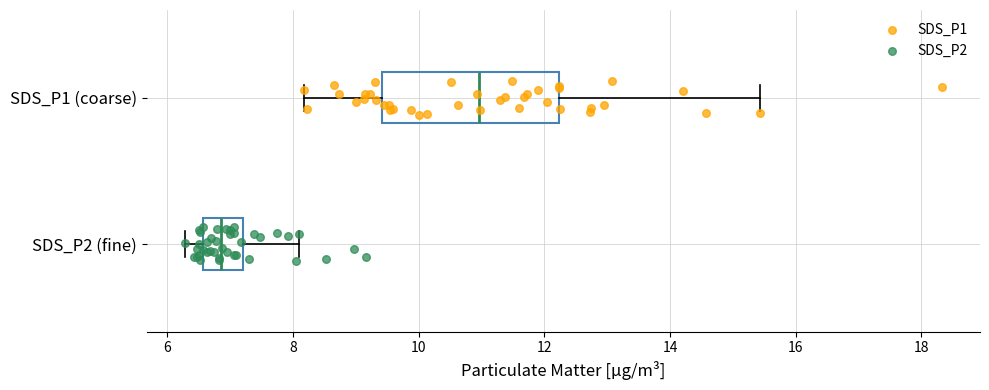

Reading bottom to top, read every box against the x-axis: the position of its median line, the range the box covers, and the ends of its whiskers. The values are not printed on the chart, so give them approximately, as read against the axis.

SDS_P2 (fine): median 6.8, box 6.6 to 7.2, whiskers 6.2 to 8.2
SDS_P1 (coarse): median 11.0, box 9.4 to 12.2, whiskers 8.2 to 15.4